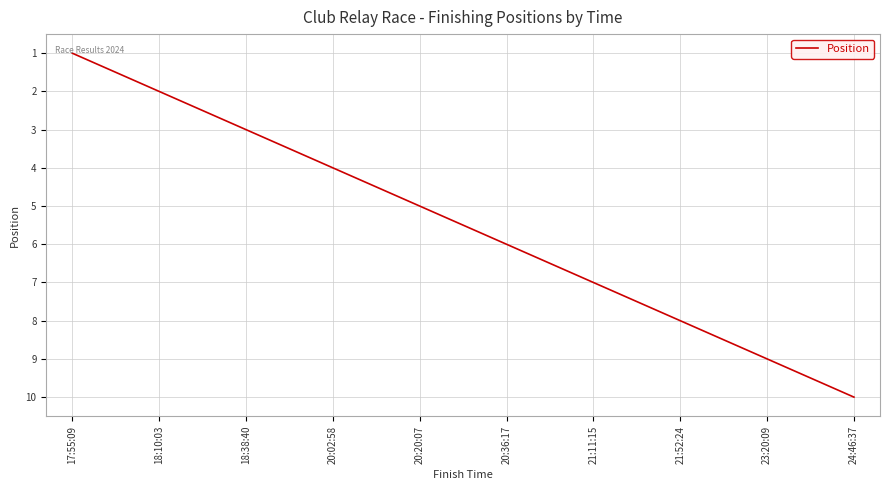

List the labels in order of value, smallest first.

17:55:09, 18:10:03, 18:38:40, 20:02:58, 20:20:07, 20:36:17, 21:11:15, 21:52:24, 23:20:09, 24:46:37